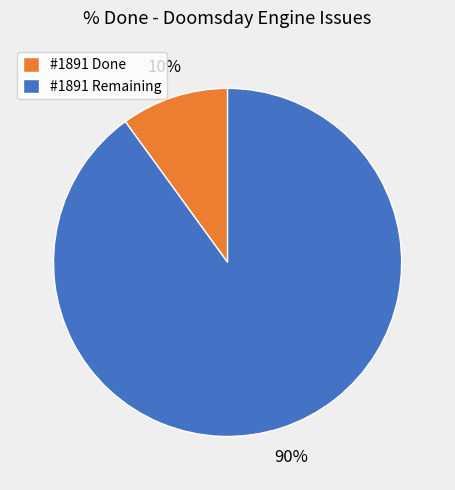

Does any single category account for the majority?

Yes